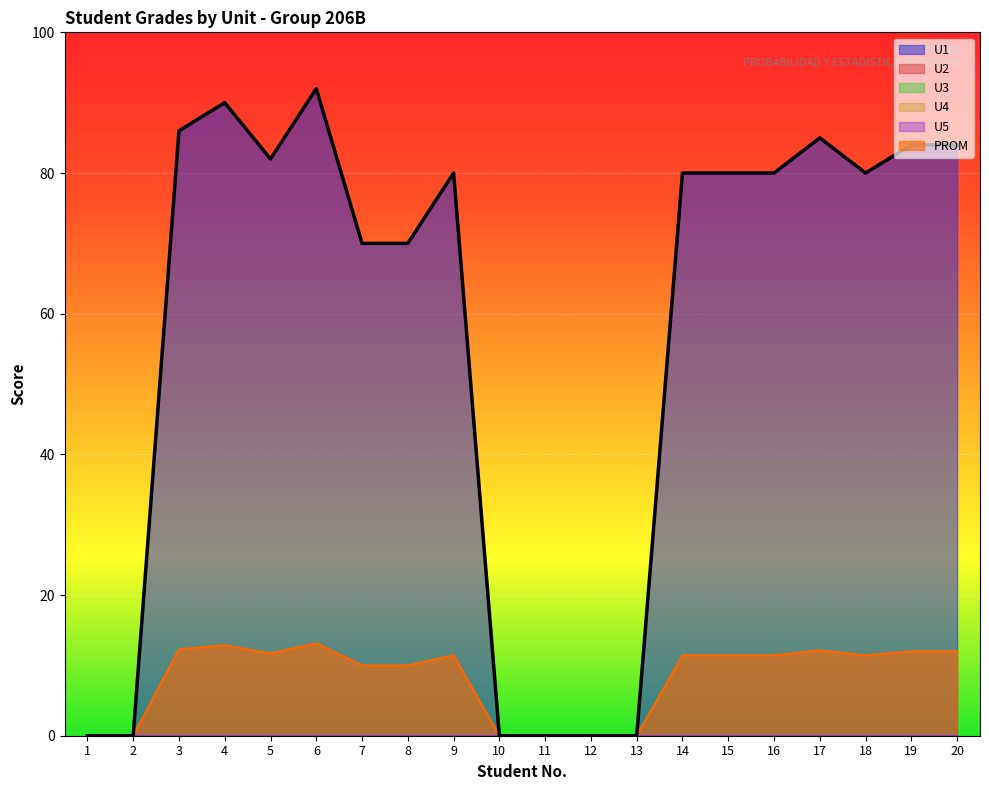

What is the spread (max minus min) of values at 5?

82.0